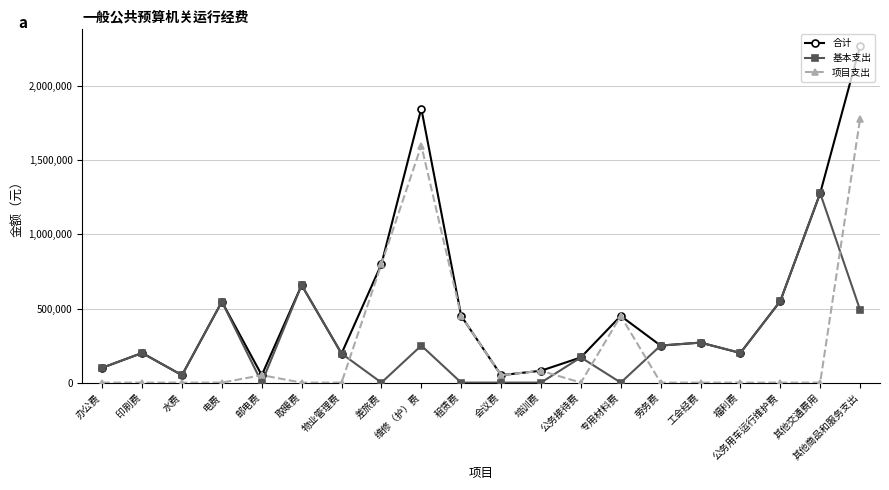

Is it true that 基本支出 equals 491100 at 其他商品和服务支出?

True